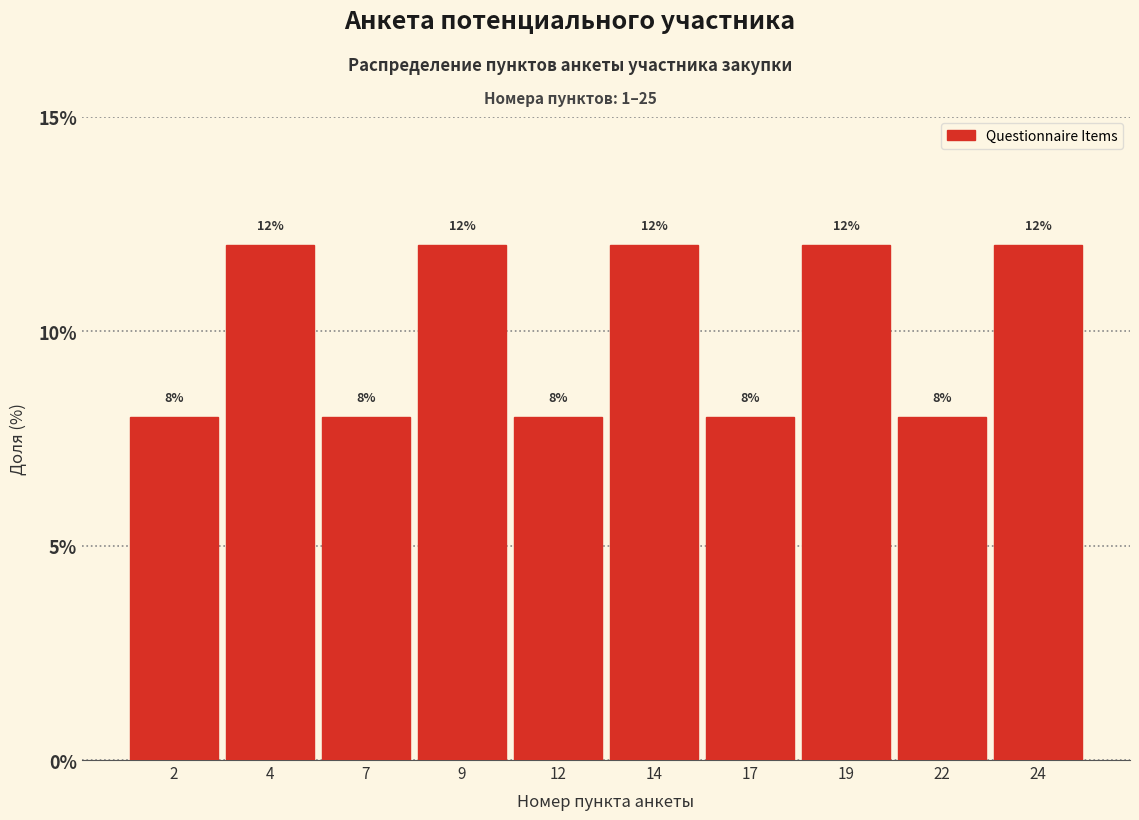

Reading left to right, list every bar in this chart as the range it spans on the x-axis followed by its height.

0.5 to 3.0: 8
3.0 to 5.5: 12
5.5 to 8.0: 8
8.0 to 10.5: 12
10.5 to 13.0: 8
13.0 to 15.5: 12
15.5 to 18.0: 8
18.0 to 20.5: 12
20.5 to 23.0: 8
23.0 to 25.5: 12